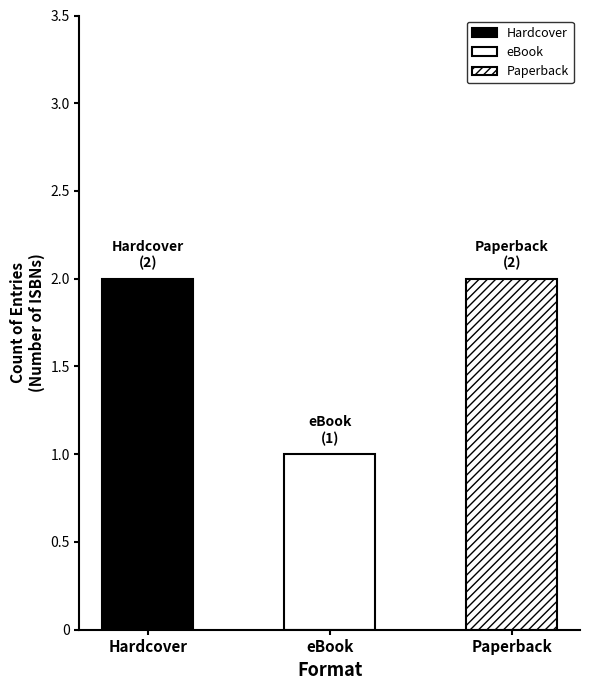

True or false: the data shows 1 at eBook.

True